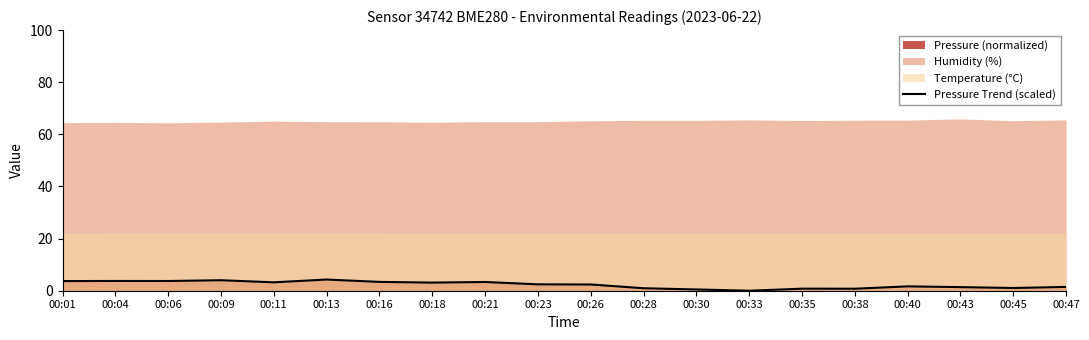

How many interior local valleys (lower than both neighbors) does the data have?

6